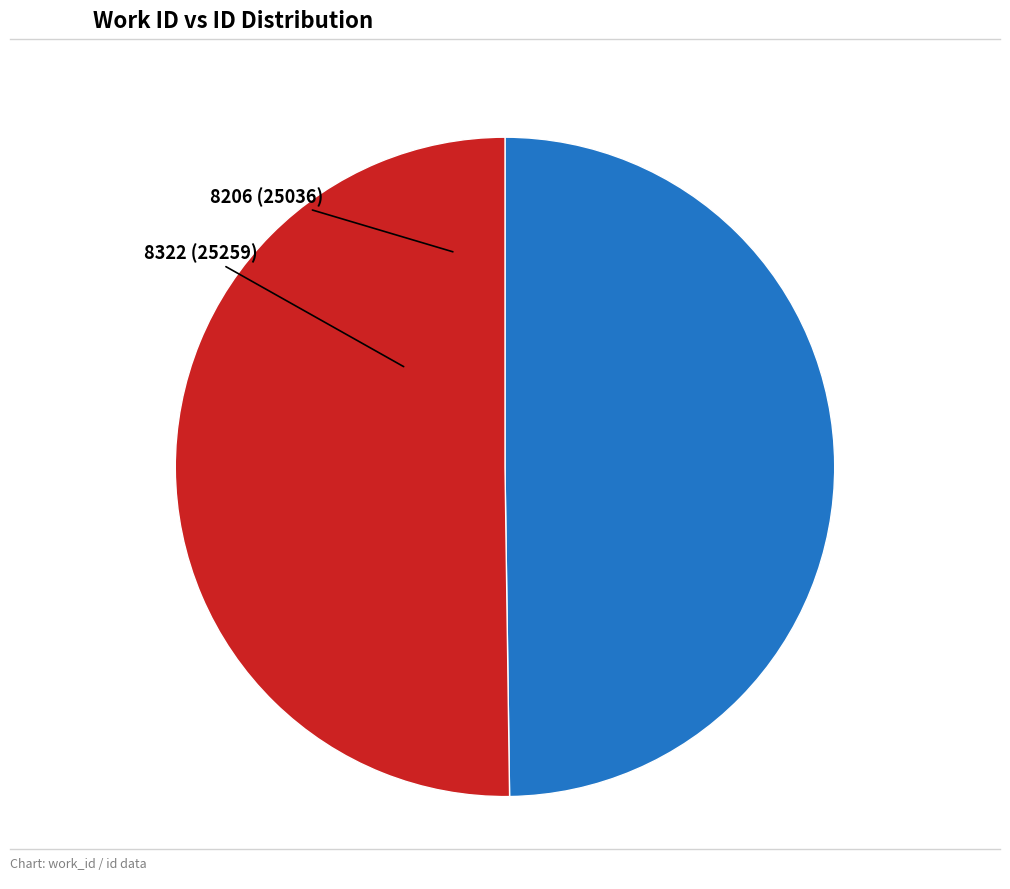

To the nearest percent, what percentage of the pie is 8322?

50%